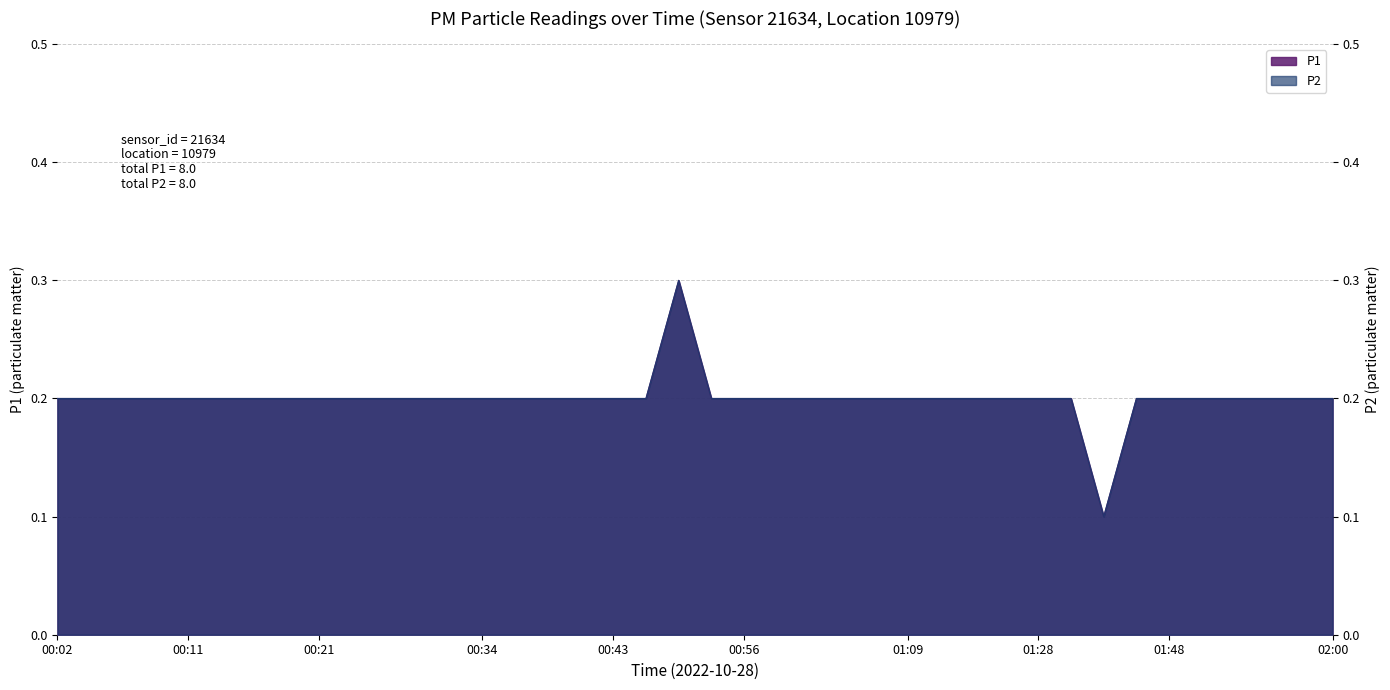

The P1 series shows 0.4 at 01:01. True or false?

False